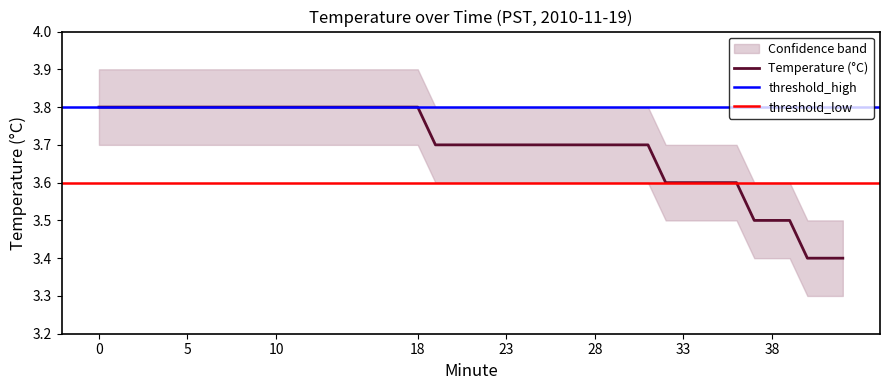

Is the value of threshold_low at 1 greater than the value of threshold_high at 8?

No